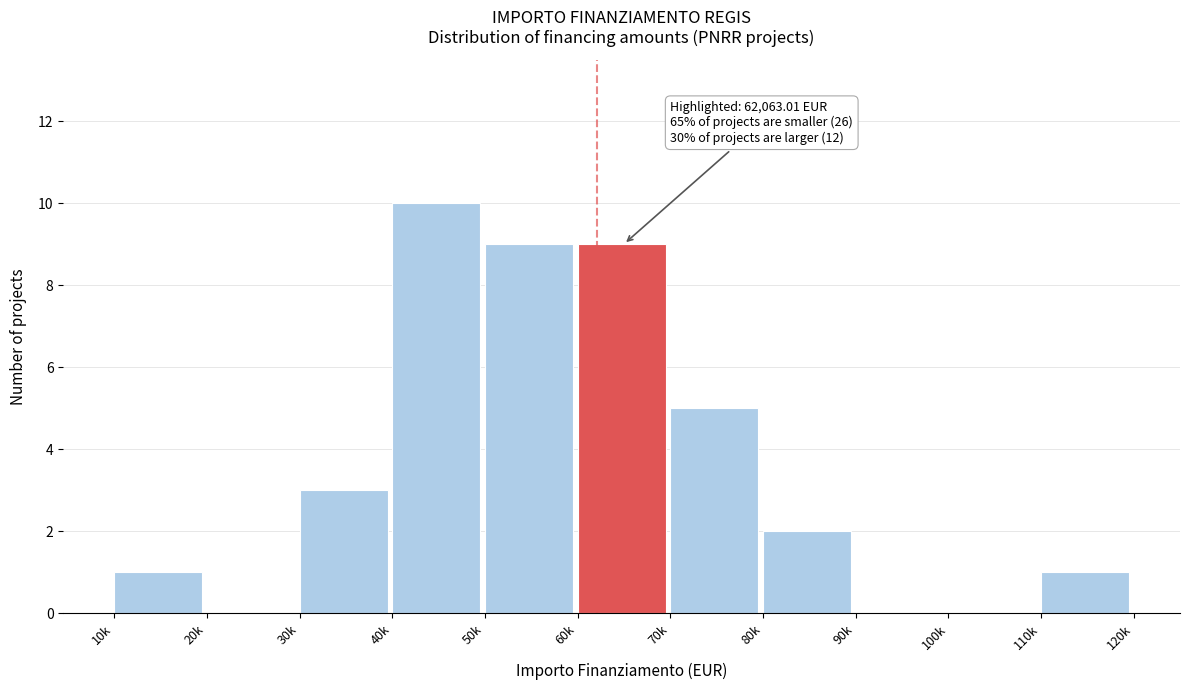

Reading right to left, extract all data points from this chart.

110k=1	100k=0	90k=0	80k=2	70k=5	60k=9	50k=9	40k=10	30k=3	20k=0	10k=1